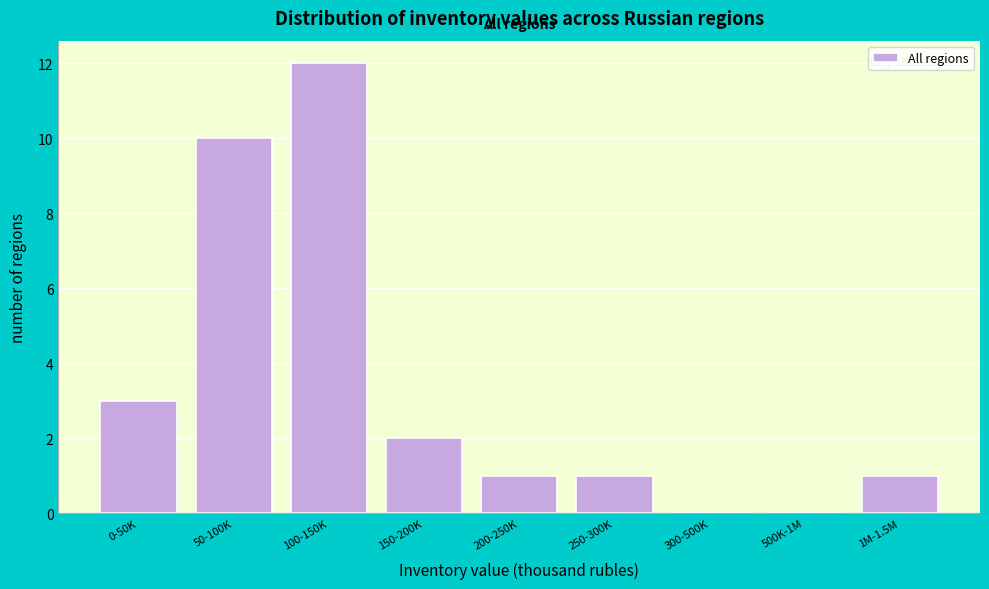

Reading right to left, transcribe all the data shown in this chart.

1M-1.5M=1	500K-1M=0	300-500K=0	250-300K=1	200-250K=1	150-200K=2	100-150K=12	50-100K=10	0-50K=3